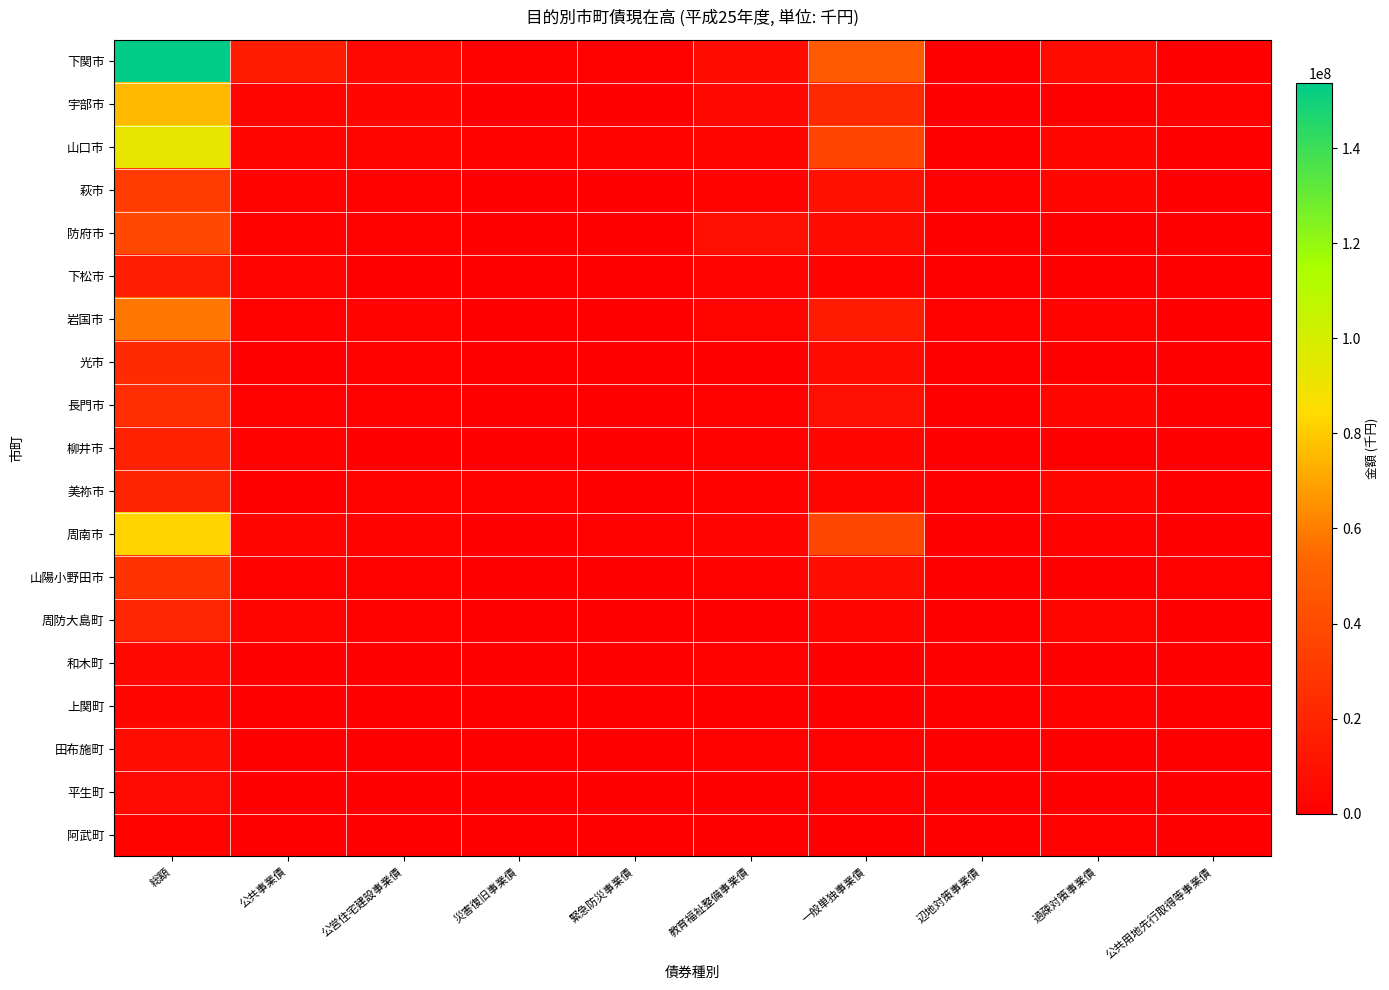

At how many categories does at least one series exceed 93450770?

1